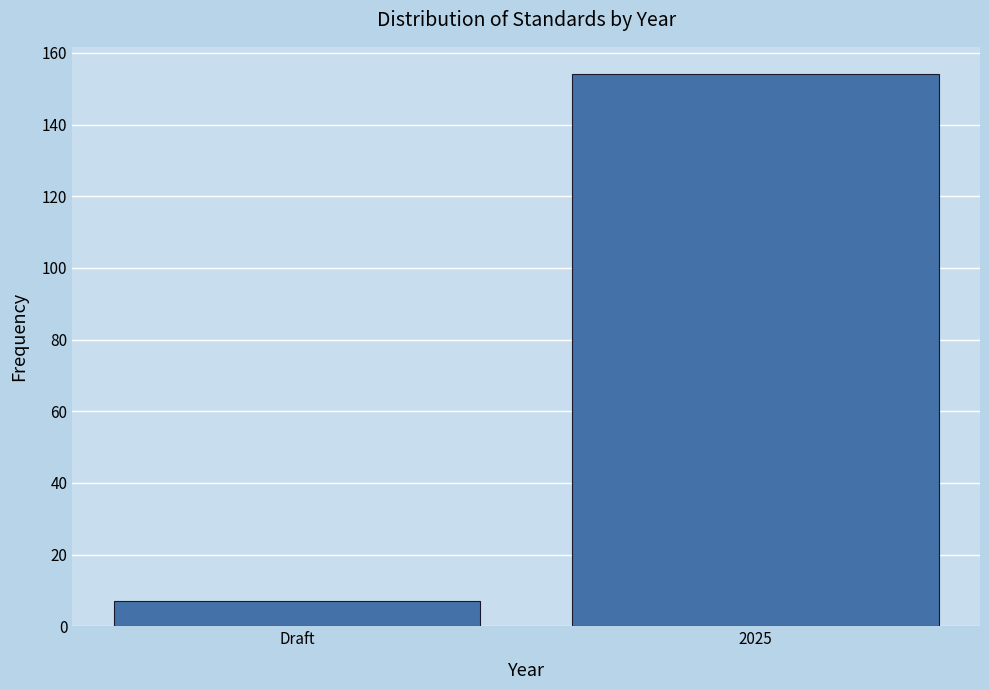

Reading left to right, what are all the values shown in this chart?

7	154